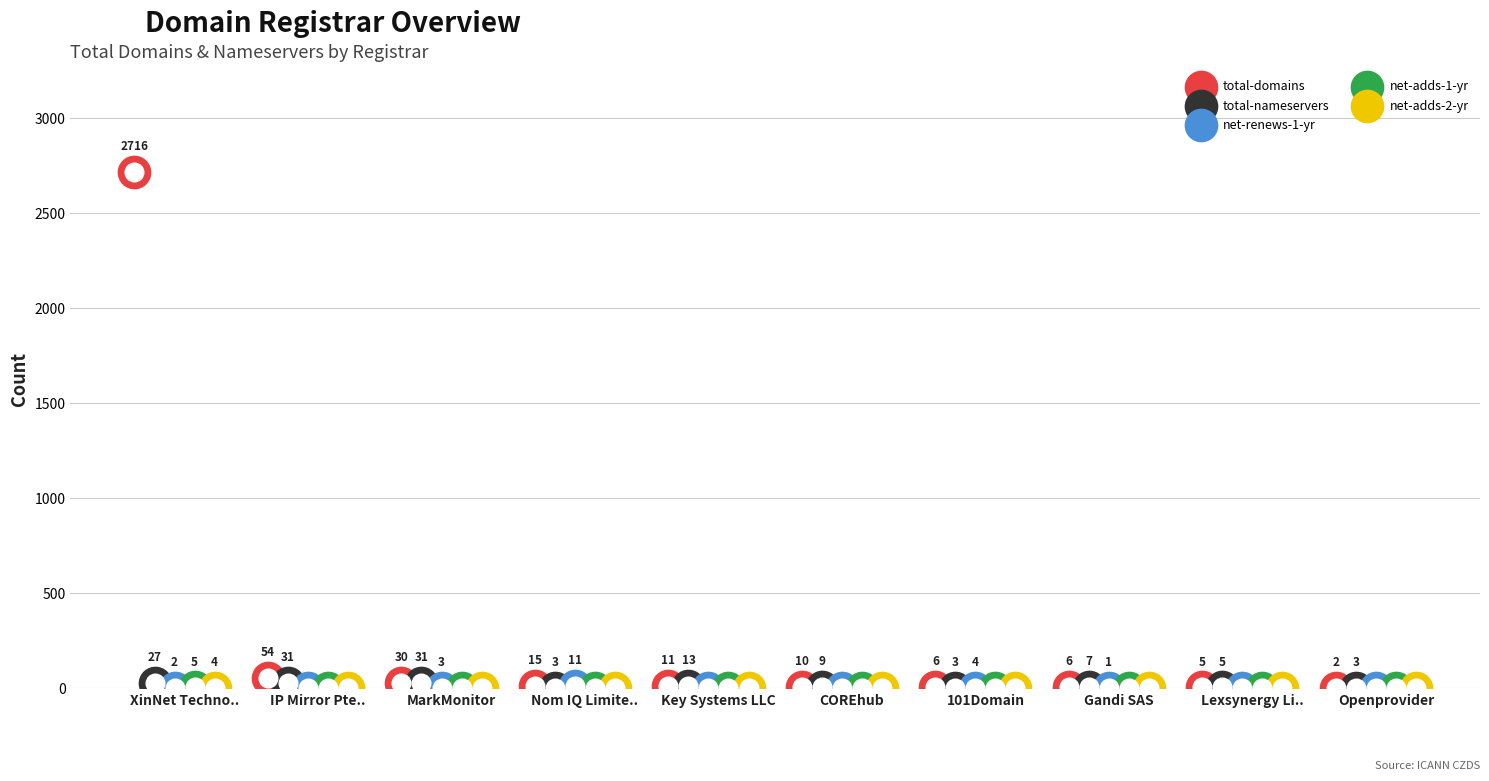

What are all the series names shown in the legend?

total-domains, total-nameservers, net-renews-1-yr, net-adds-1-yr, net-adds-2-yr